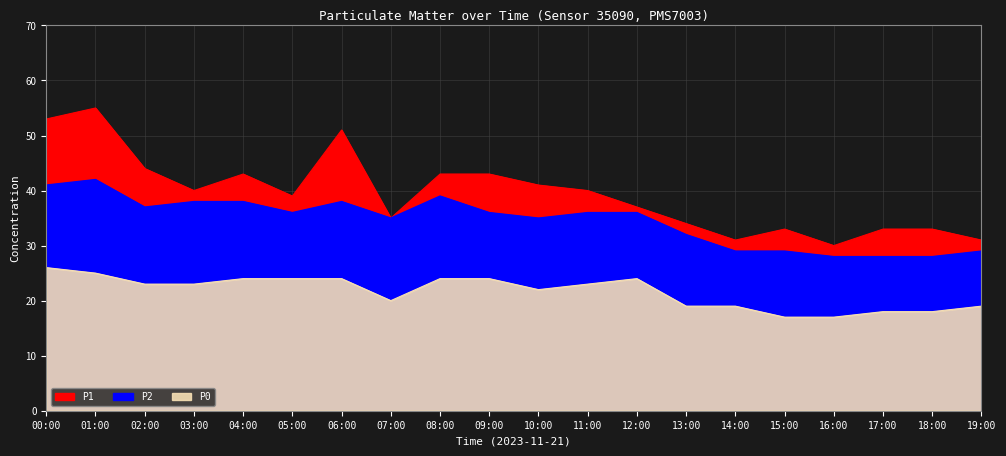

Where is the first local minimum for P0?

07:00